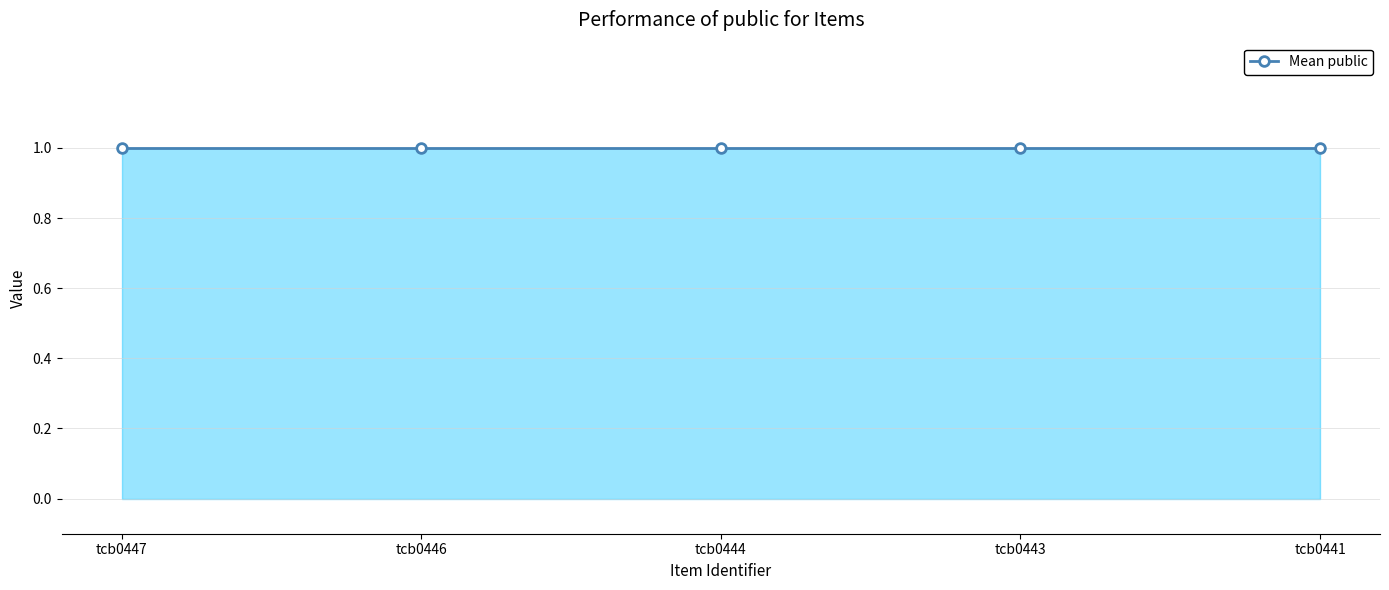

What is the sum of the Mean public values at tcb0444 and tcb0441?

2.0